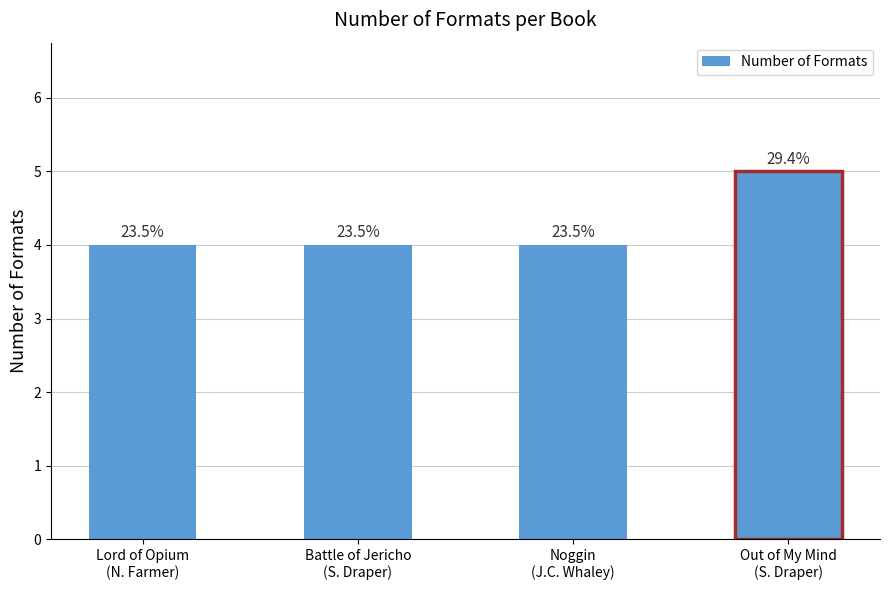

Is it true that the value at Sharon M. Draper (Battle) is 6?

False